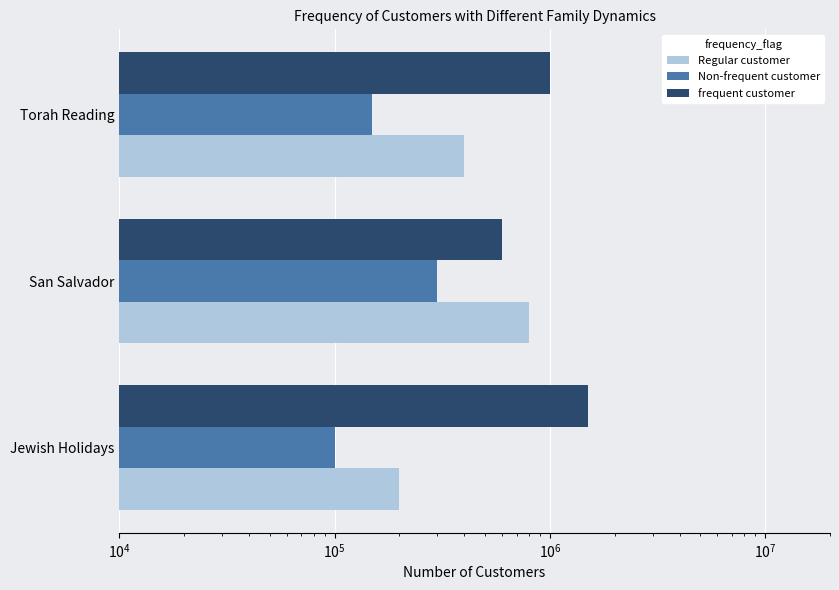

What is the approximate value of Non-frequent customer at Torah Reading, to the nearest 50?

150000